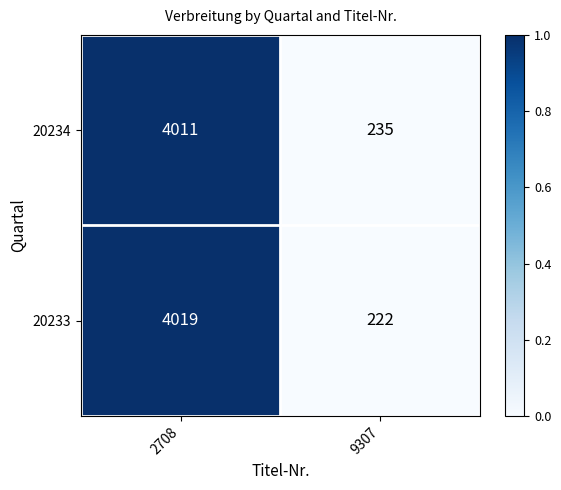

What is the difference between the 20233 values at 9307 and 2708?

3797